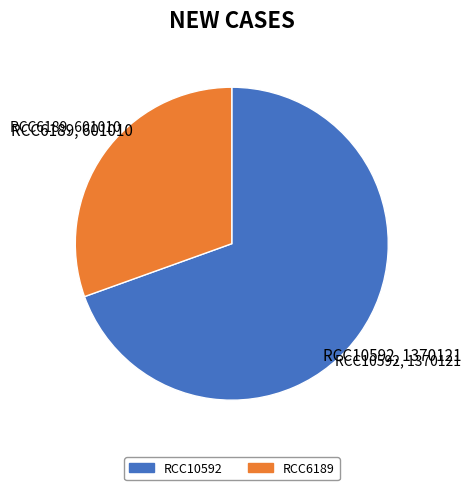

Rank the categories by value from highest to lowest.

RCC10592, RCC6189